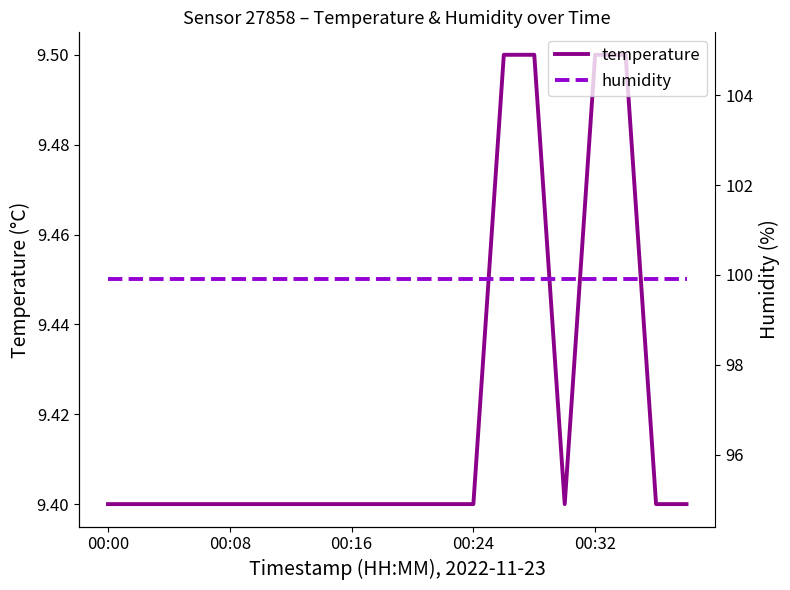

What is the value of the humidity point at the 4th from the left?

99.9